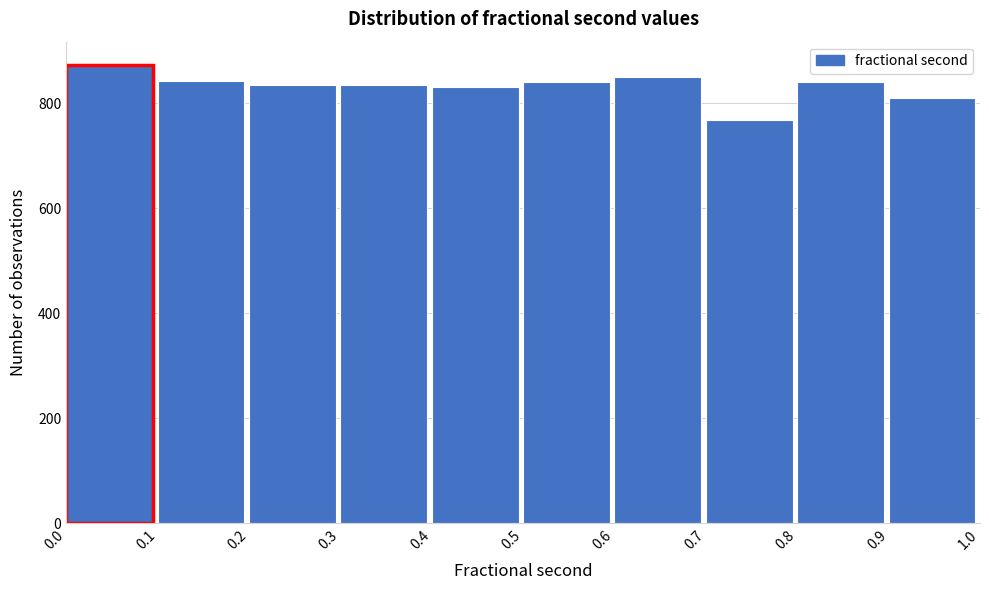

Reading left to right, list every bar in this chart as the range it spans on the x-axis followed by its height. The values are not printed on the chart, so give them approximately, as read against the axis.

0.0 to 0.1: 880
0.1 to 0.2: 840
0.2 to 0.3: 840
0.3 to 0.4: 840
0.4 to 0.5: 840
0.5 to 0.6: 840
0.6 to 0.7: 860
0.7 to 0.8: 760
0.8 to 0.9: 840
0.9 to 1.0: 820